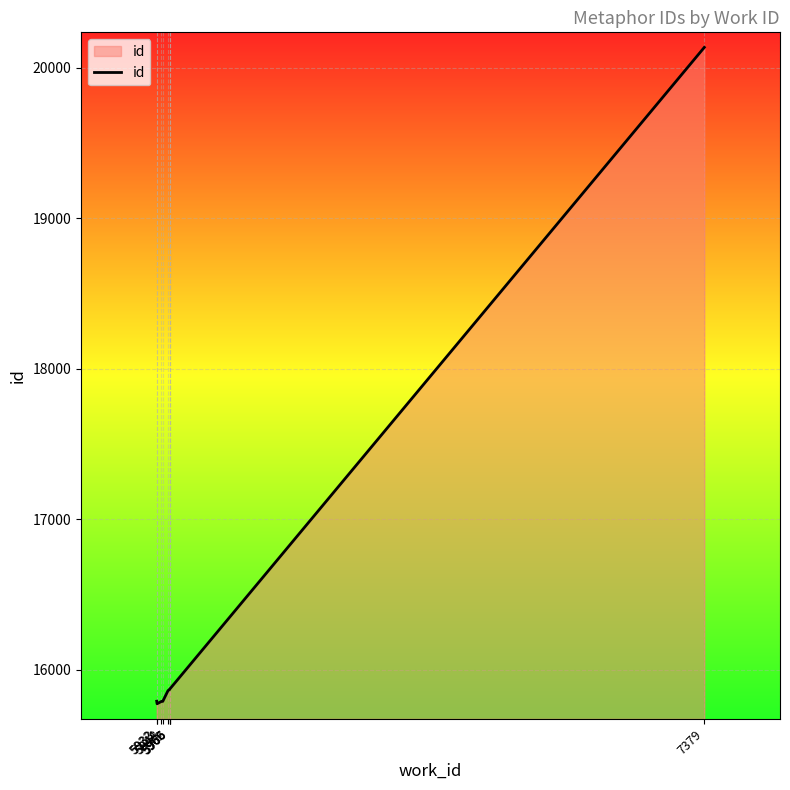

How many series are shown in this chart?

1